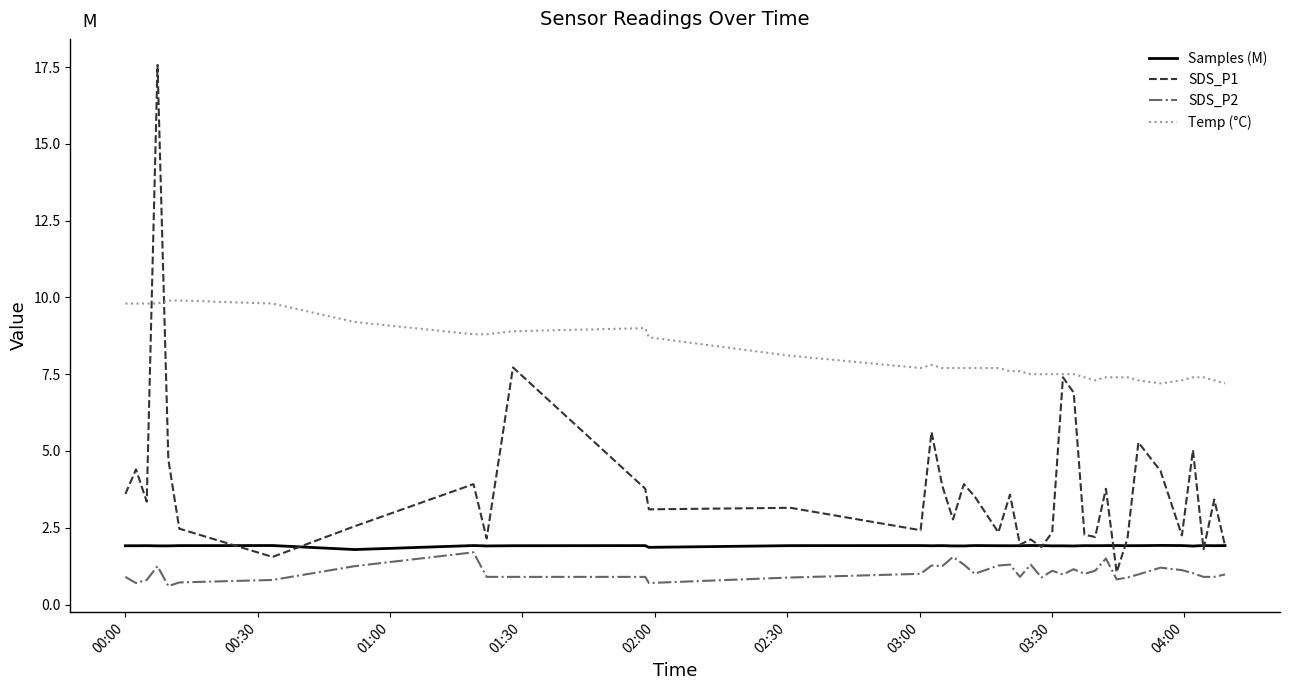

True or false: SDS_P2 and Temp (°C) intersect in this chart.

False